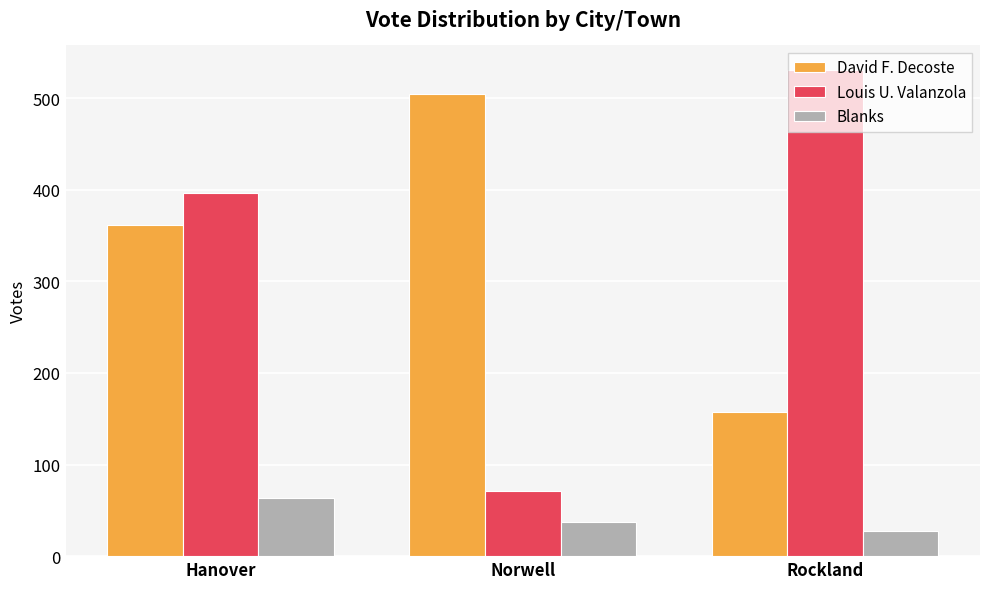

What are all the series names shown in the legend?

David F. Decoste, Louis U. Valanzola, Blanks